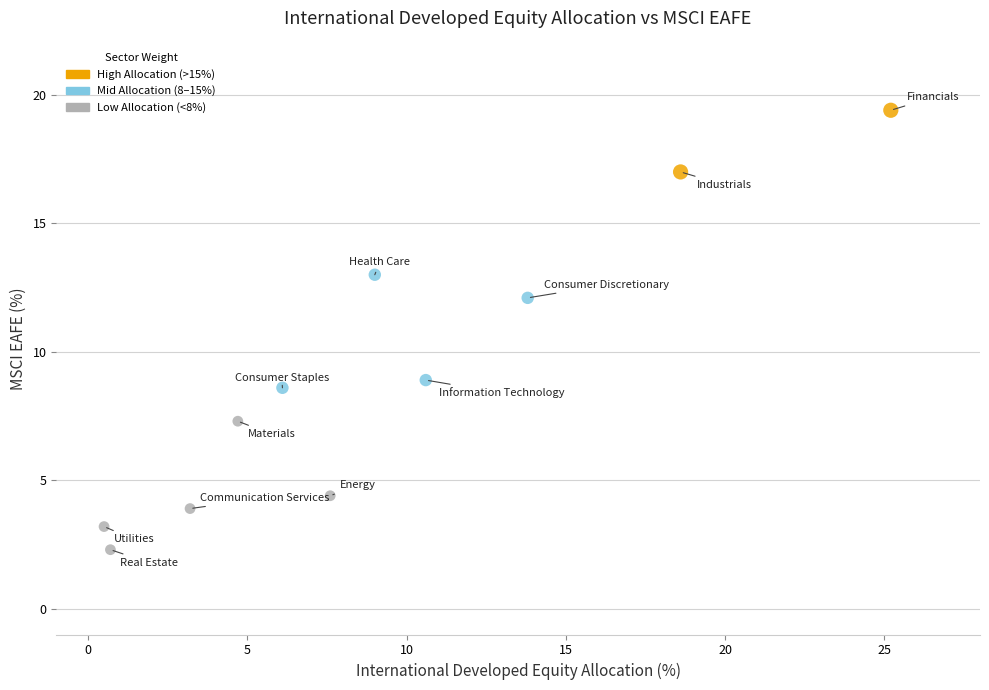

What Y value in the scatter plot is closest to 10?

8.9